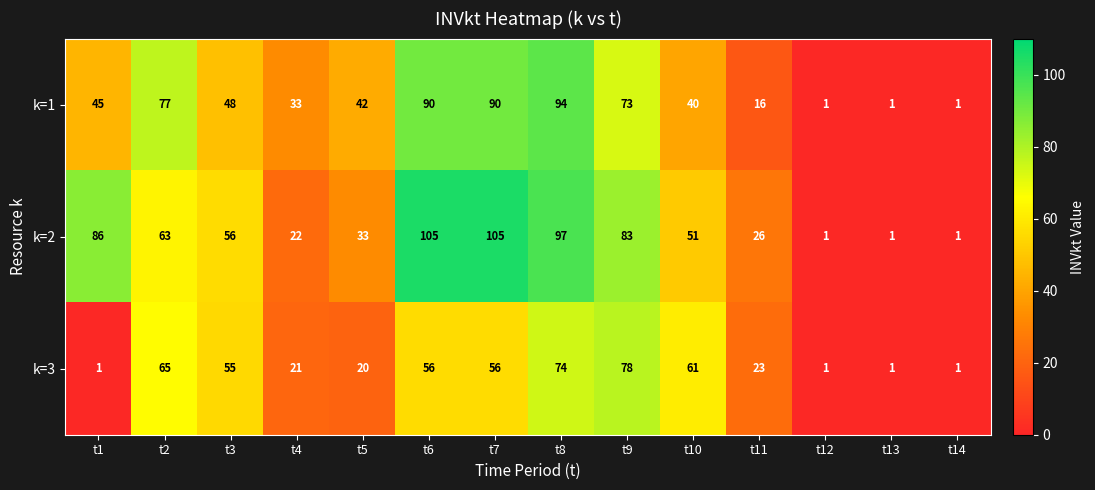

Which series has the widest spread of values?

k=2